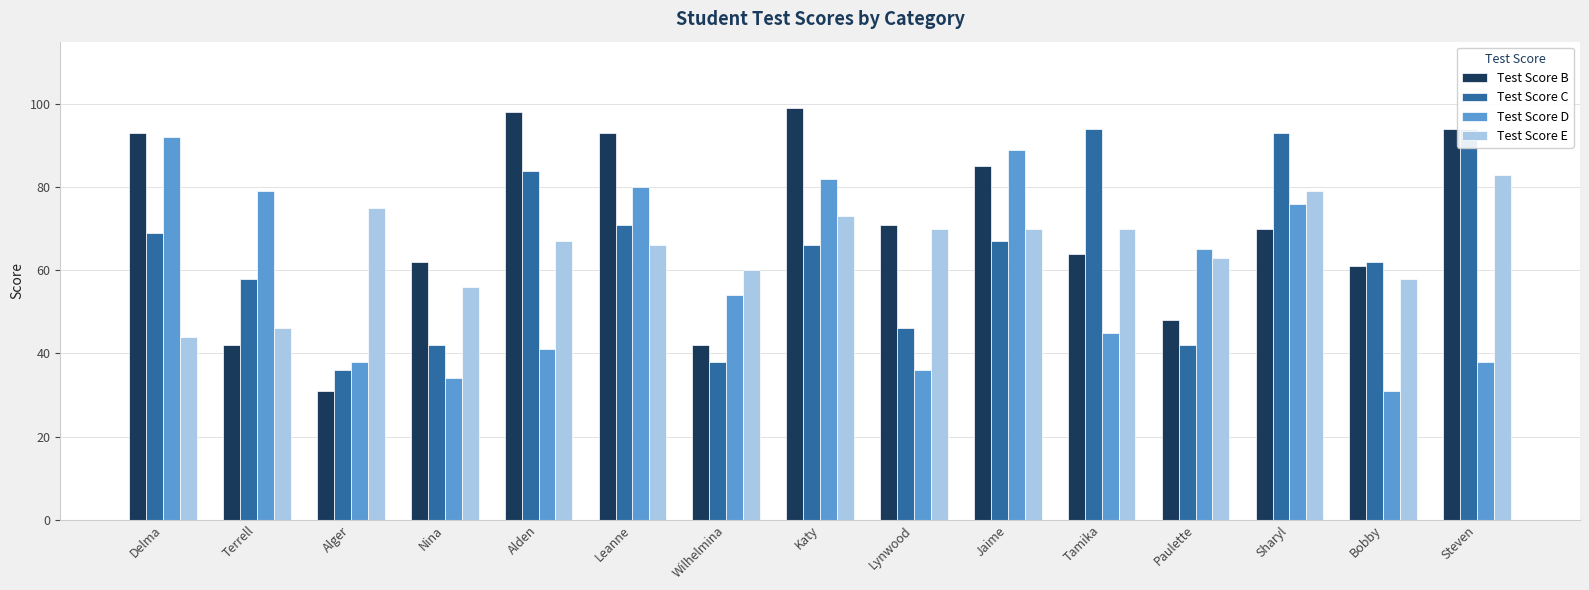

At which category is the sum across all series the highest?

Katy